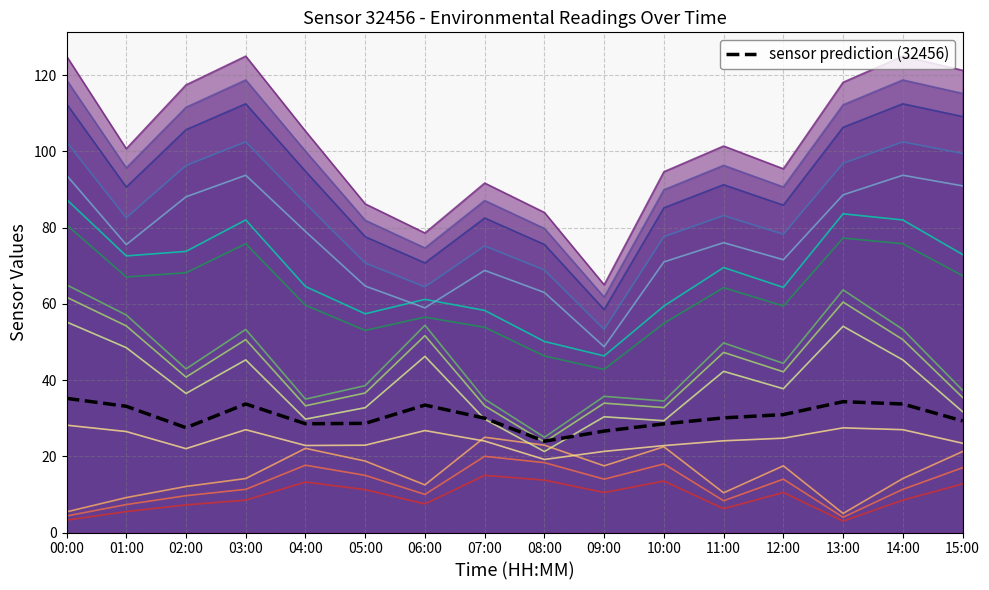

Reading right to left, extract all data points from this chart.

15:00=29.3	14:00=33.7	13:00=34.3	12:00=30.9	11:00=30.1	10:00=28.5	09:00=26.6	08:00=24.0	07:00=30.0	06:00=33.4	05:00=28.6	04:00=28.5	03:00=33.7	02:00=27.5	01:00=33.1	00:00=35.2